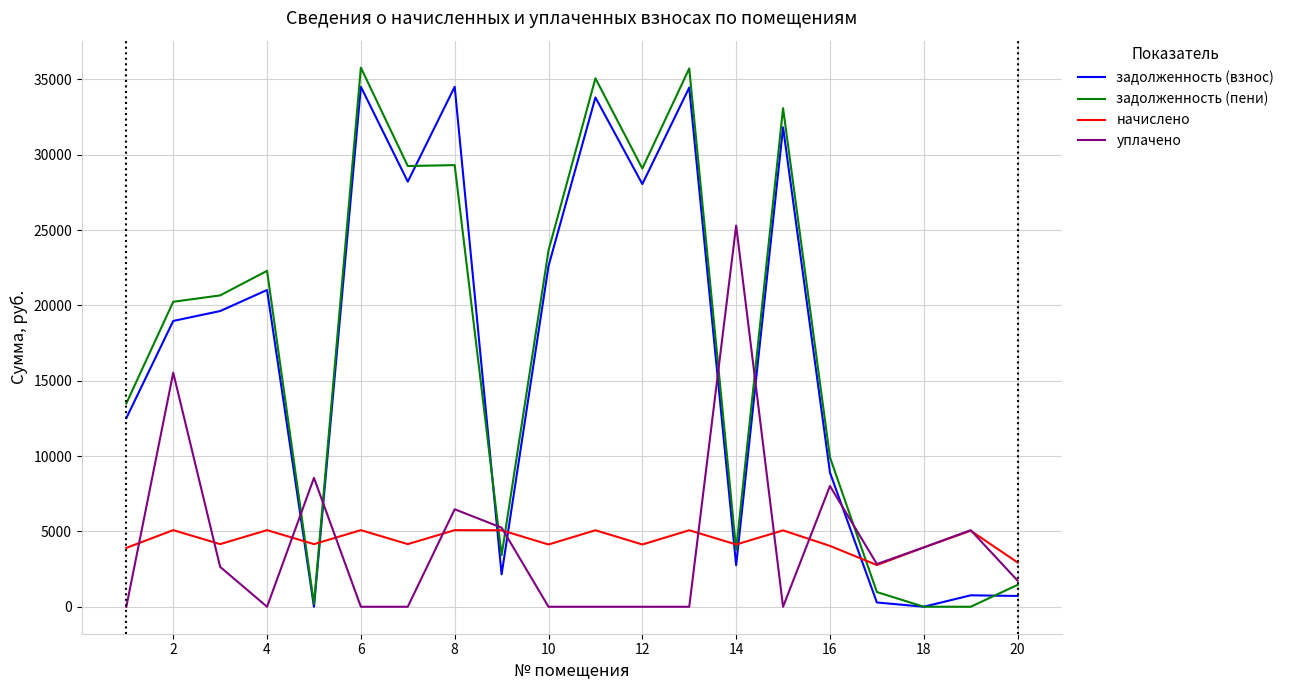

Which series has the largest range (max minus min)?

задолженность (пени)